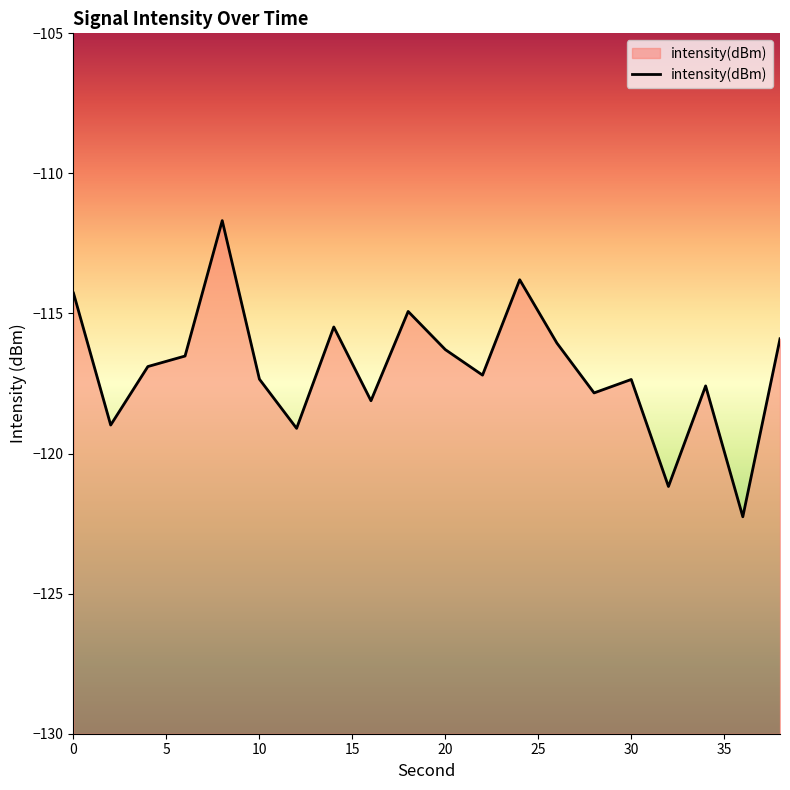

True or false: there are more than 0 points higher than both neighbors.

True